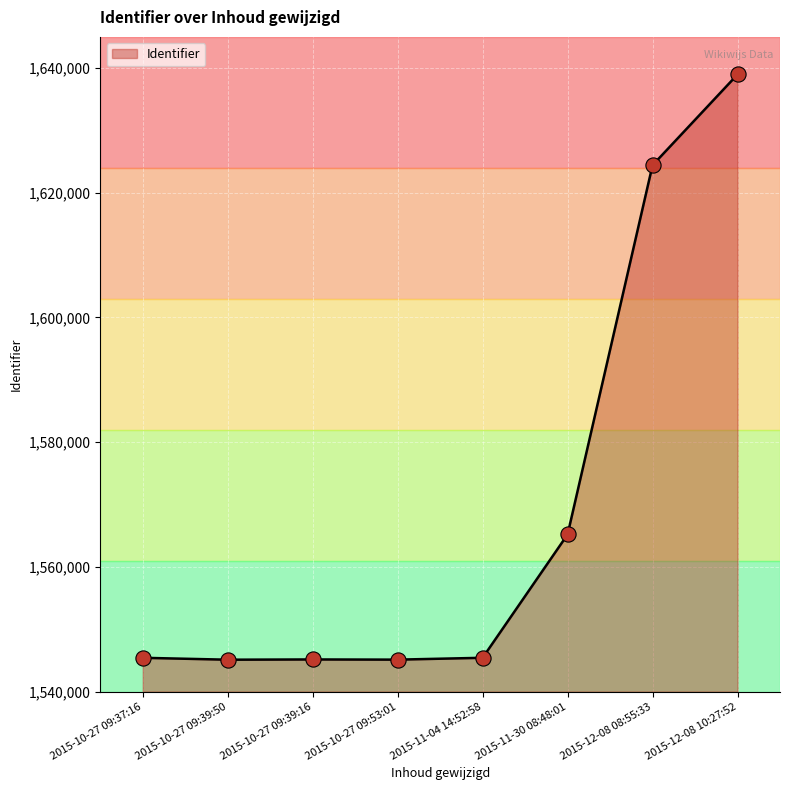

What is the change in value from 2015-10-27 09:39:50 to 2015-10-27 09:53:01?

+11